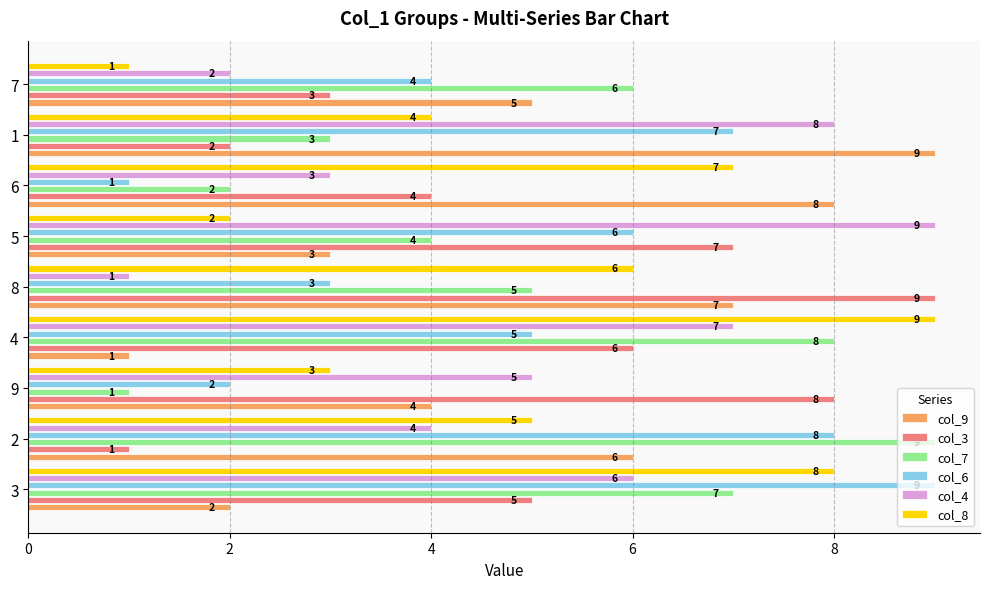

How many distinct data groups are displayed?

6